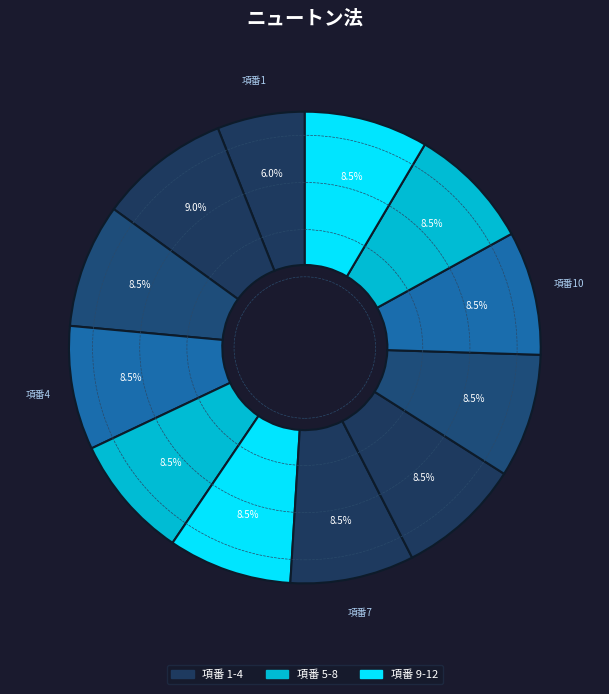

To the nearest percent, what is the average slice percentage?

8%